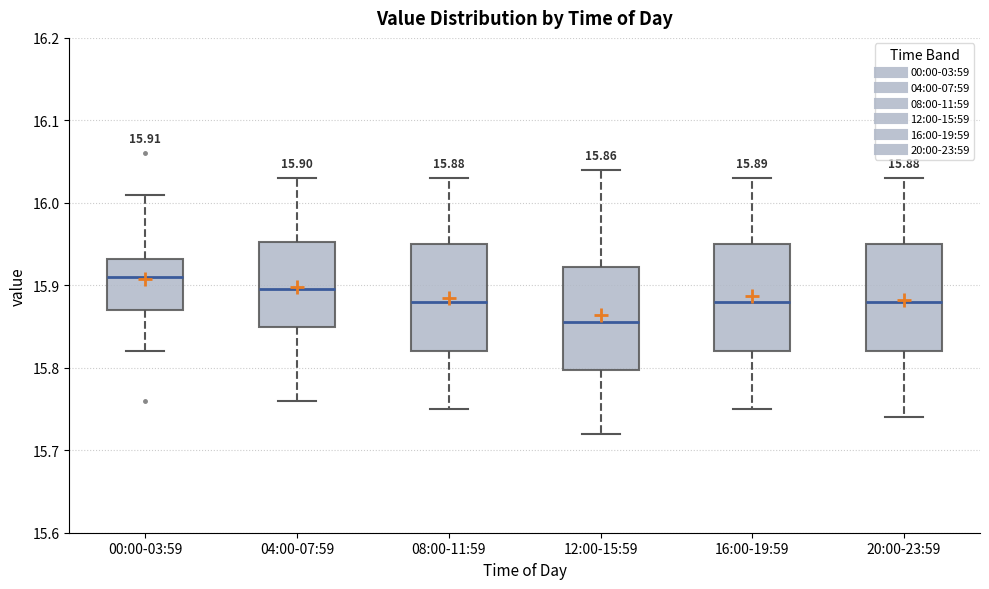

Which box has the lowest median line?

12:00-15:59